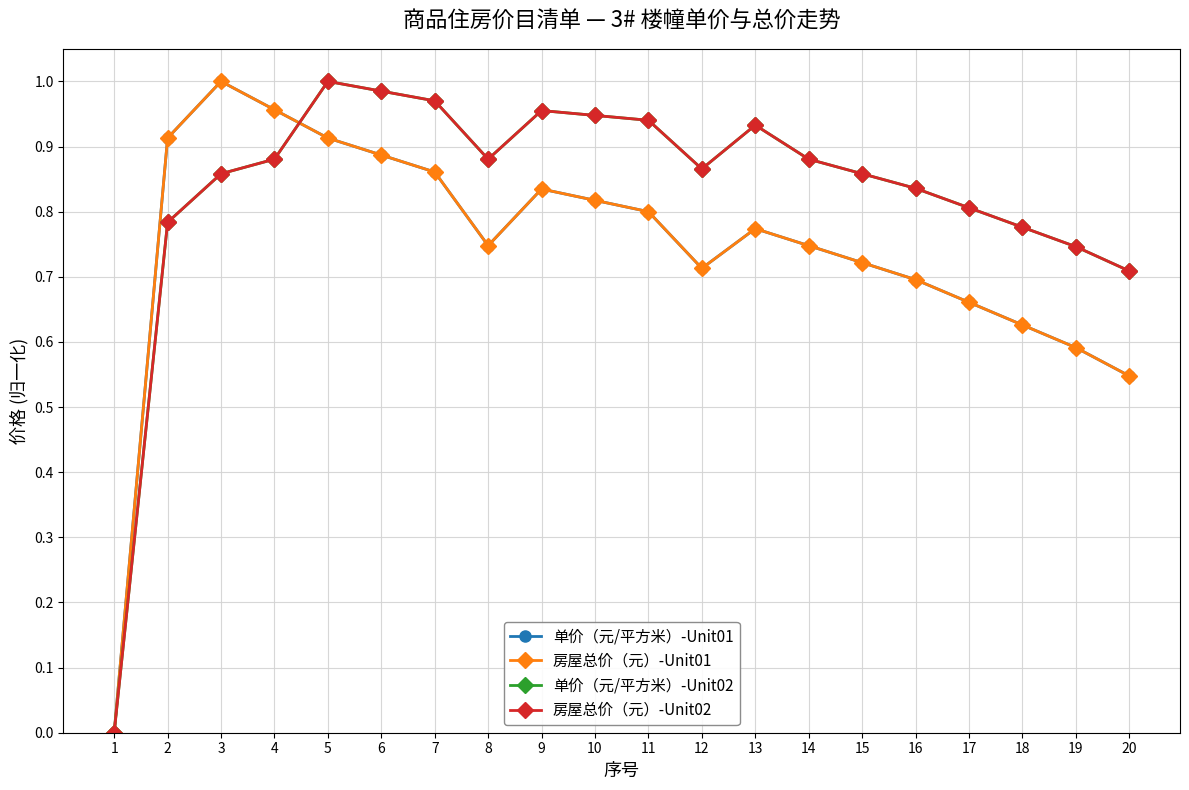

Which series changed the most between 6 and 9?

房屋总价（元）-Unit01